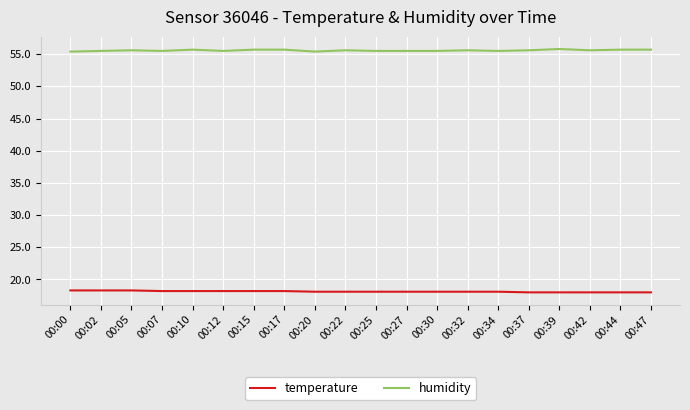

True or false: temperature and humidity cross at least once.

False